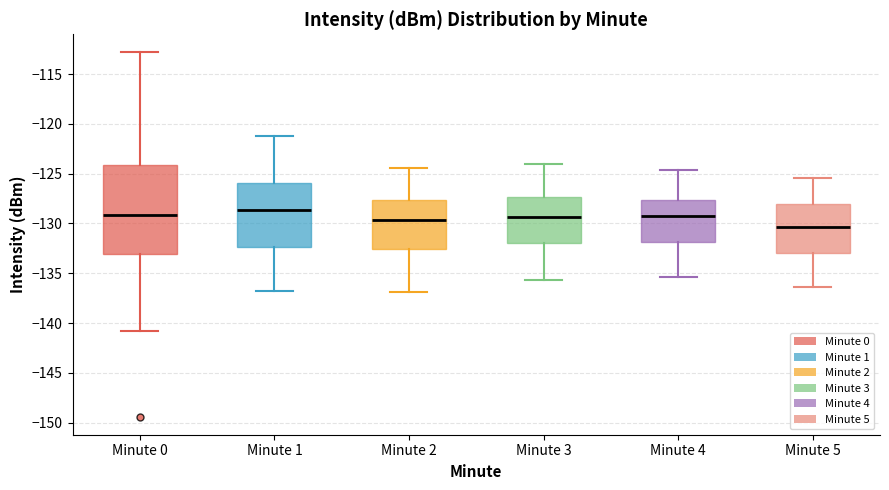

Reading left to right, read every box against the y-axis: the position of its median line, the range the box covers, and the ends of its whiskers. The values are not printed on the chart, so give them approximately, as read against the axis.

Minute 0: median -129.0, box -133.0 to -124.0, whiskers -141.0 to -113.0
Minute 1: median -128.5, box -132.5 to -126.0, whiskers -136.5 to -121.0
Minute 2: median -129.5, box -132.5 to -127.5, whiskers -137.0 to -124.5
Minute 3: median -129.5, box -132.0 to -127.5, whiskers -135.5 to -124.0
Minute 4: median -129.5, box -132.0 to -127.5, whiskers -135.5 to -124.5
Minute 5: median -130.5, box -133.0 to -128.0, whiskers -136.5 to -125.5